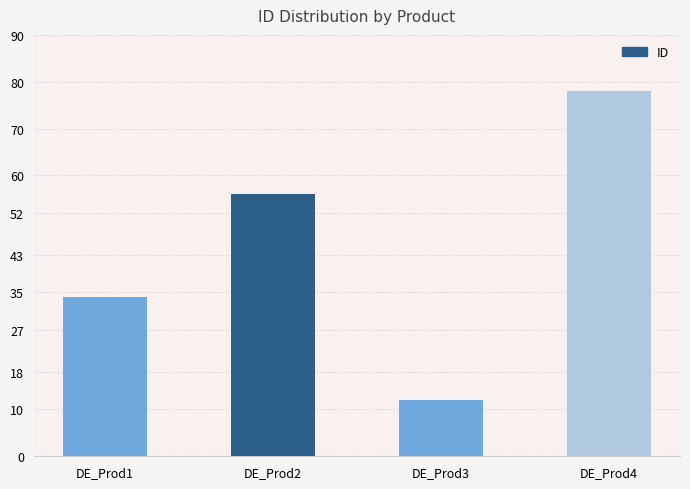

Which label corresponds to the largest value in the chart?

DE_Prod4